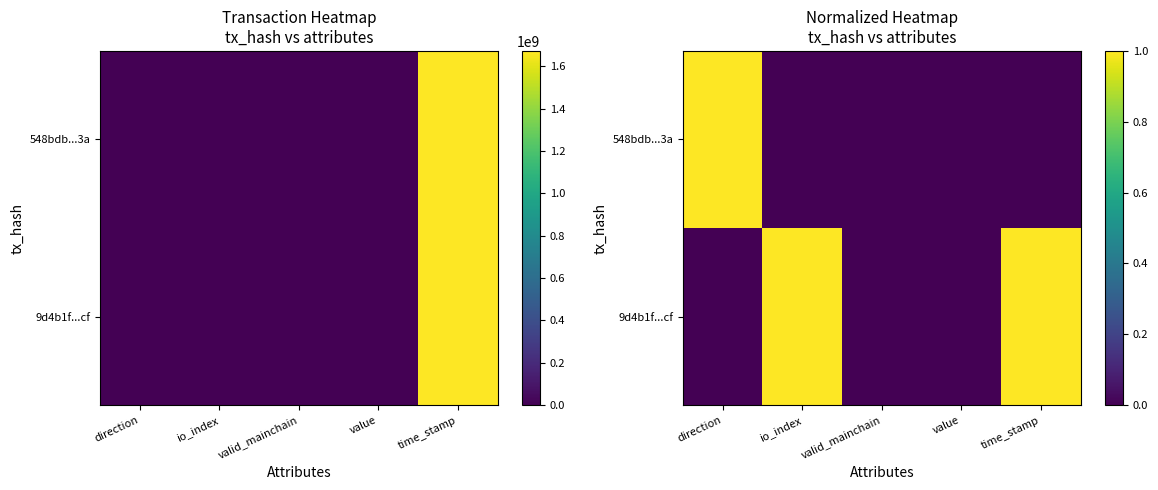

Which series has the largest total across all categories?

9d4b1f...cf